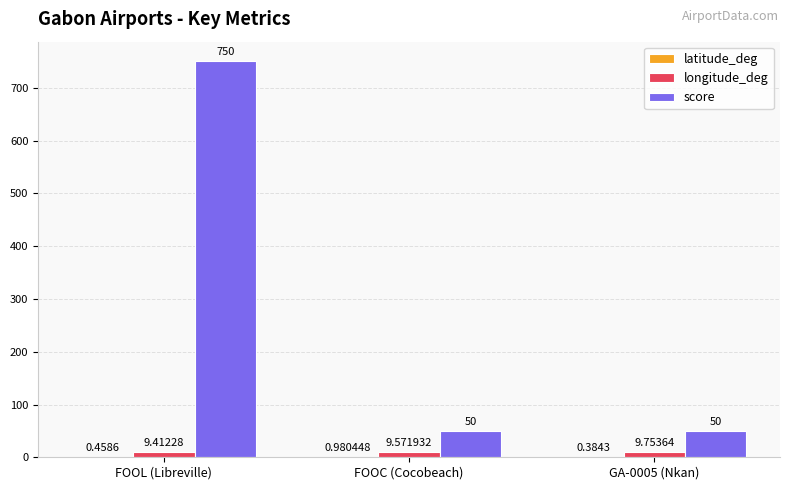

Where is longitude_deg nearest to the value 9?

FOOL (Libreville)